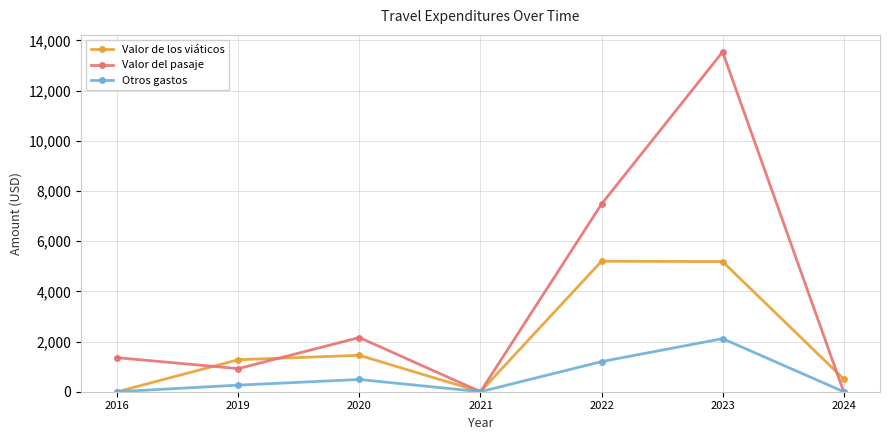

What is the difference between the highest and lowest values at 2023?

11425.3